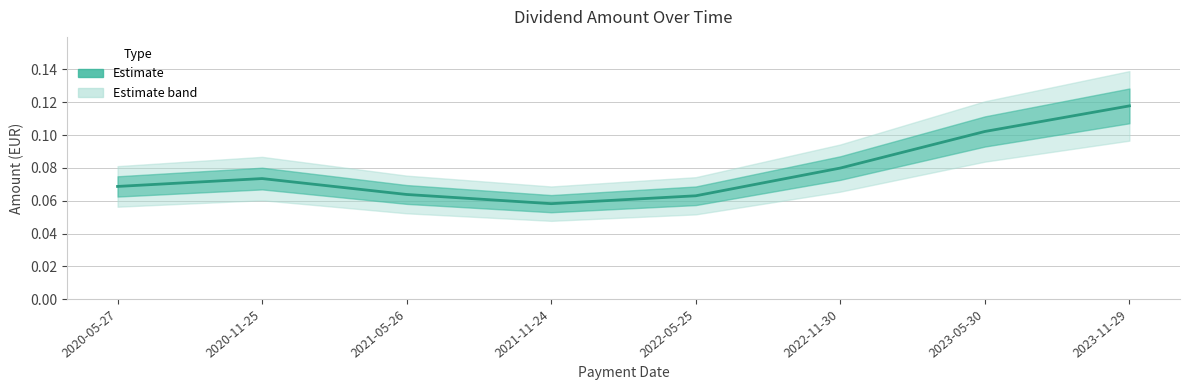

What is the label of the 5th point from the left?

2022-05-25